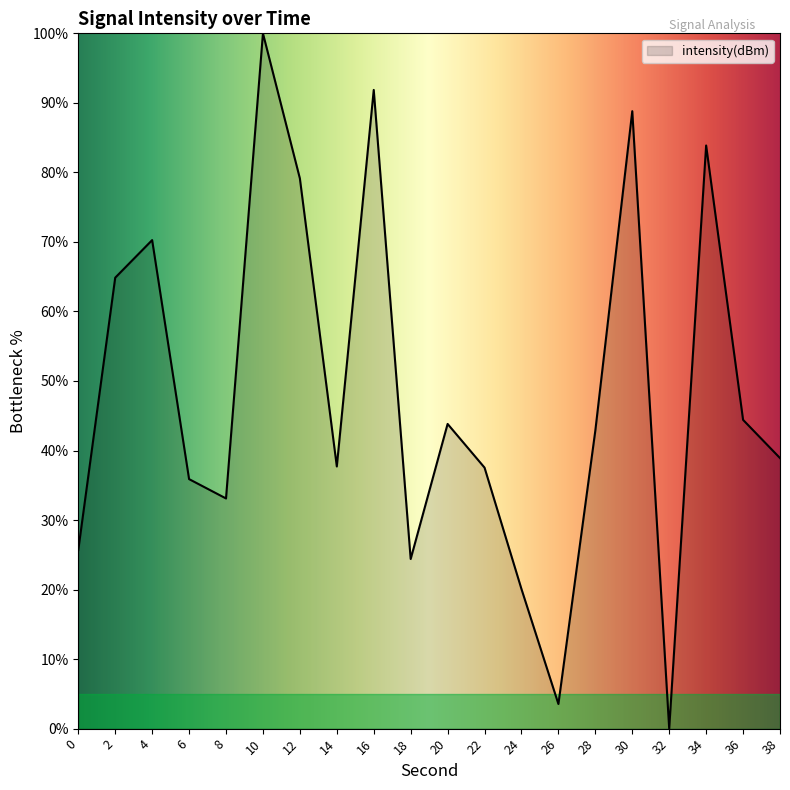

Is it true that the value at 28 is 42.9?

True